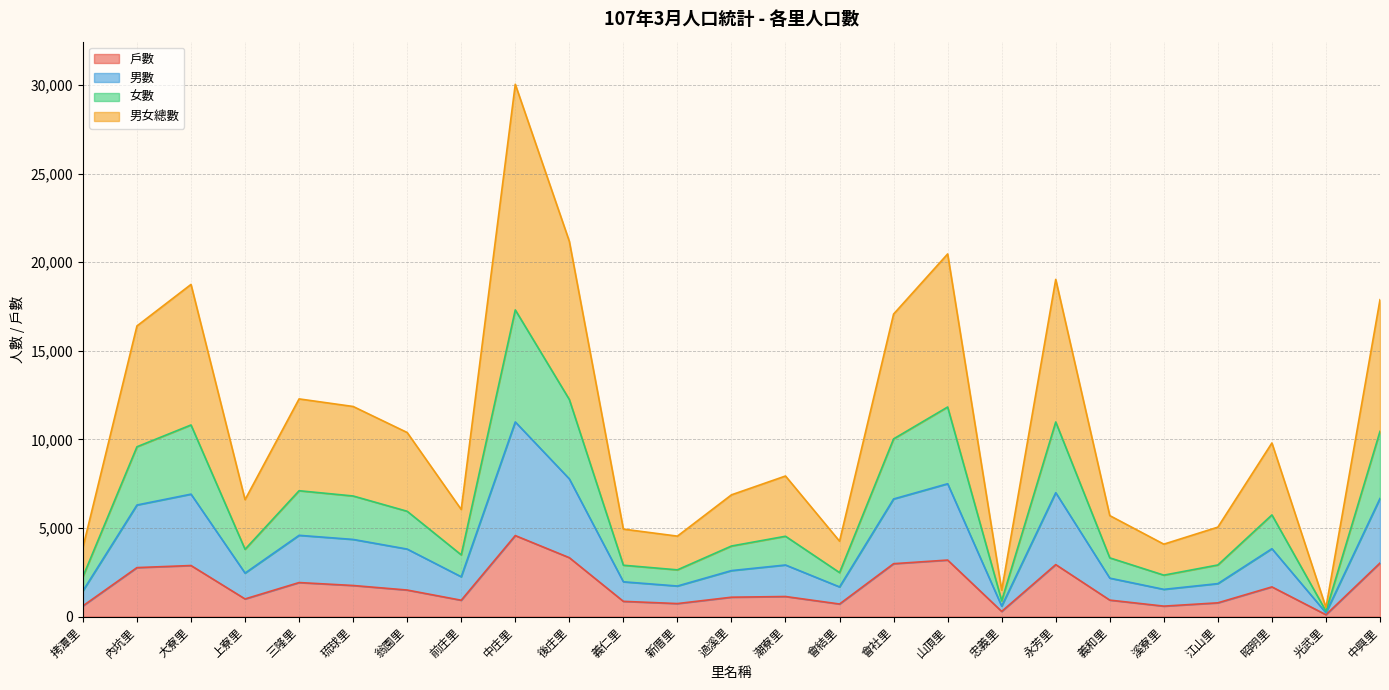

In 男數, how many points are lower than both neighbors (excluding endpoints)?

7